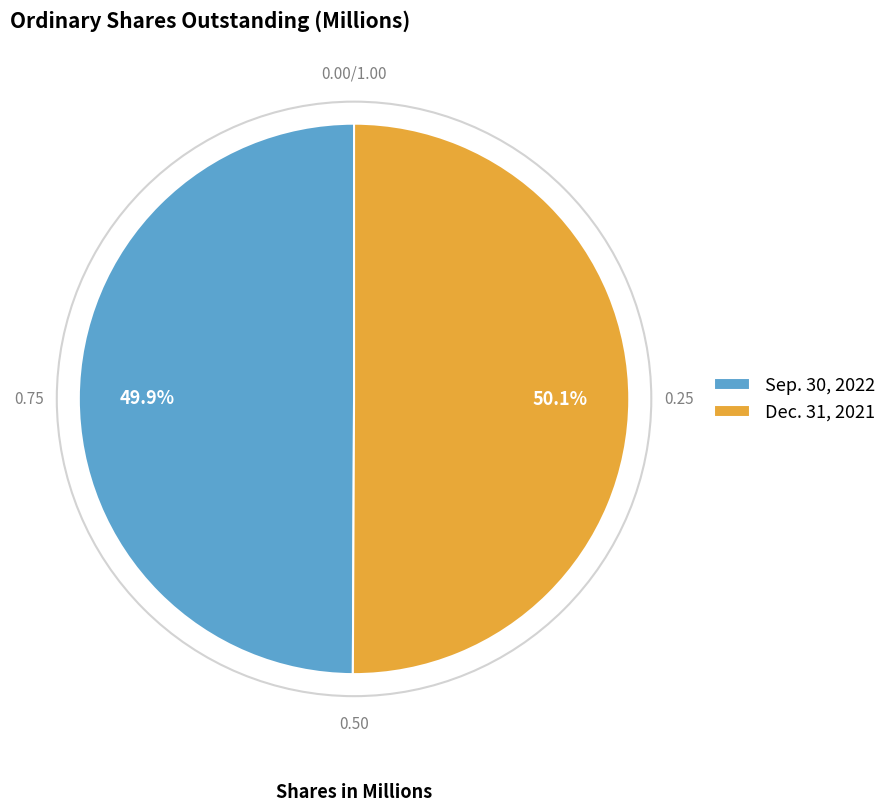

What is the ratio of the value at Sep. 30, 2022 to the value at Dec. 31, 2021?

1.0